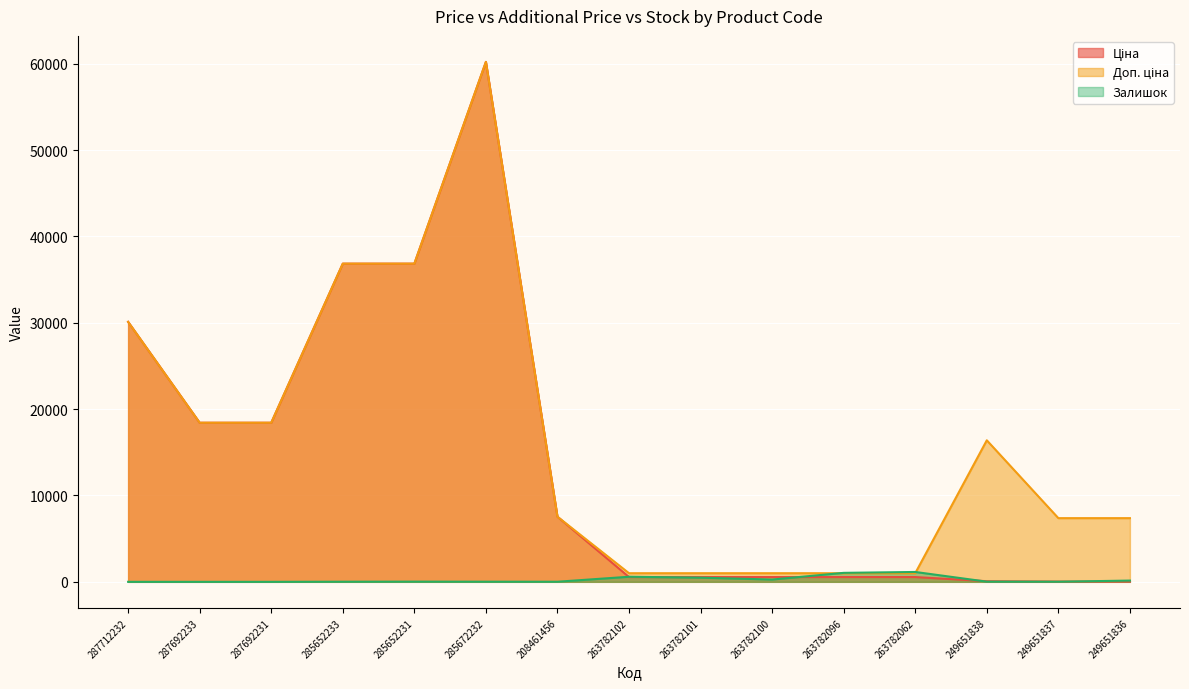

List the series in order of their peak value, lowest first.

Залишок, Ціна, Доп. ціна